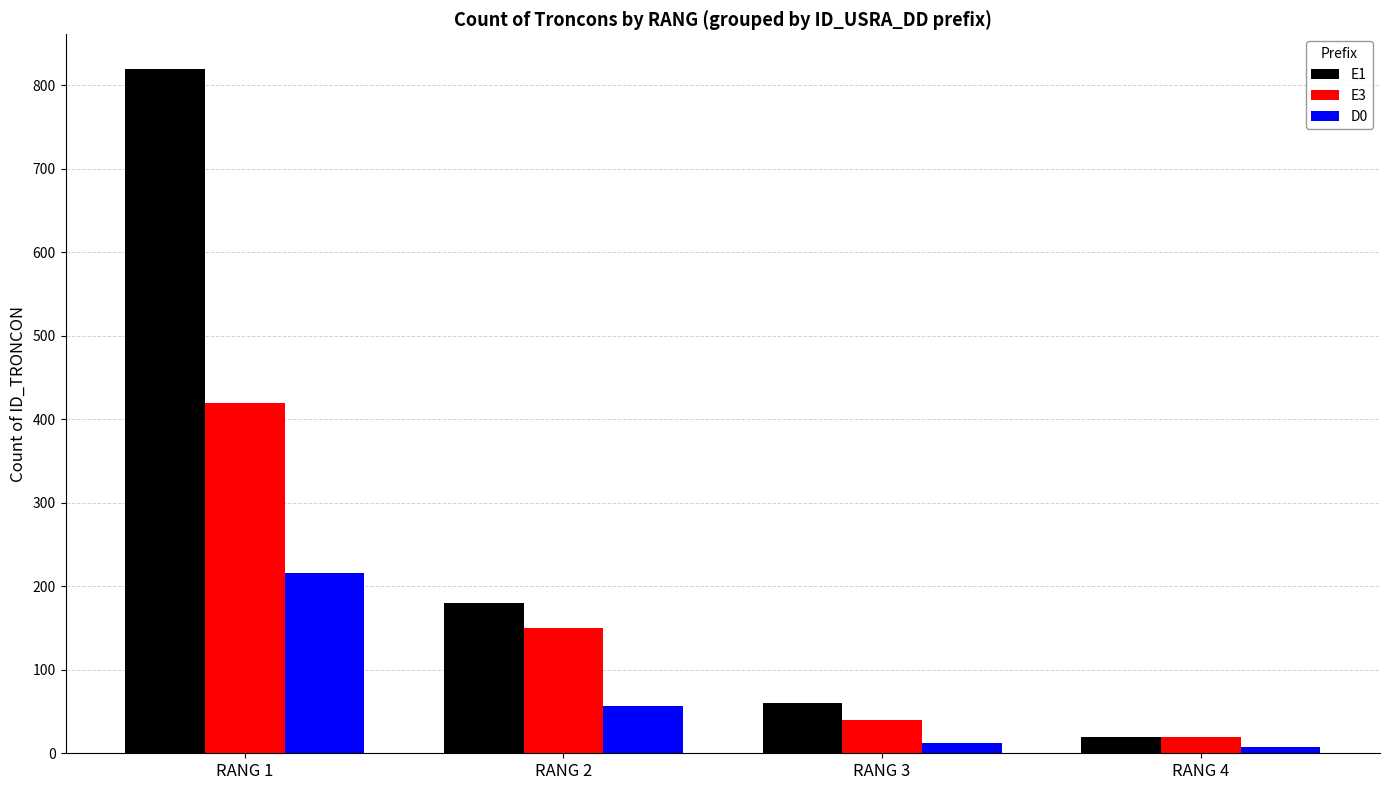

Which series has the largest total across all categories?

E1